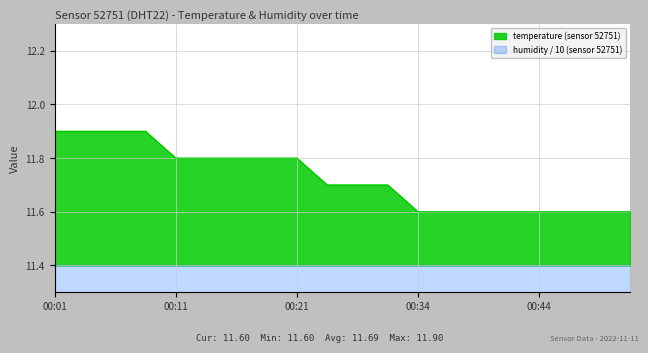

At which category does the chart reach its minimum across all series?

00:34